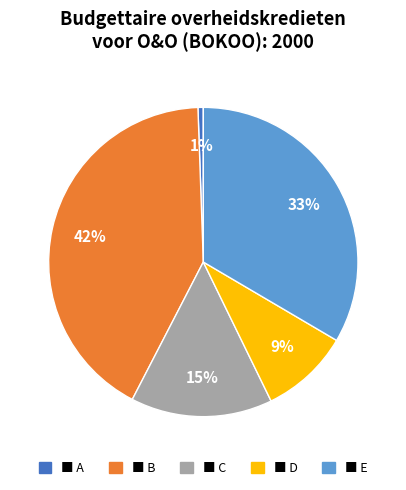

To the nearest percent, what is the average slice percentage?

20%